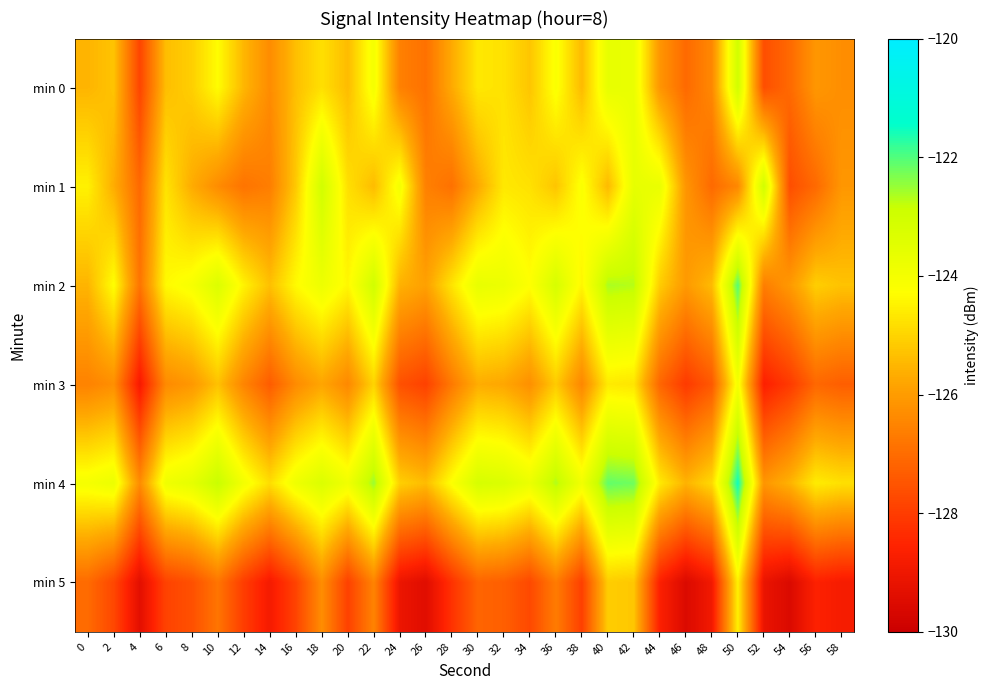

Which series has the largest range (max minus min)?

min 5